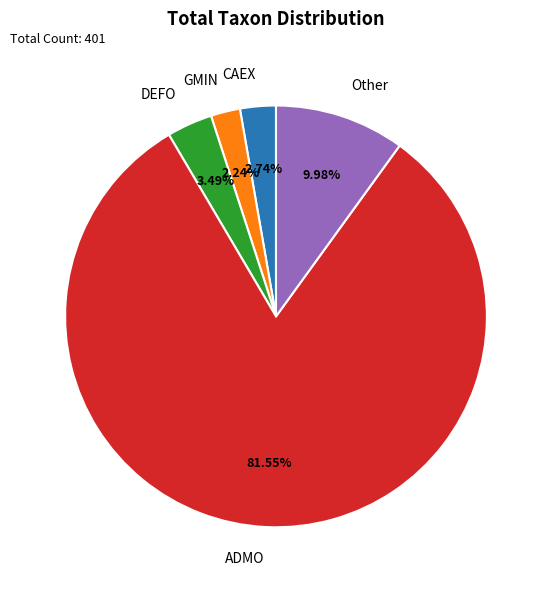

Which slice represents more than half of the pie?

ADMO